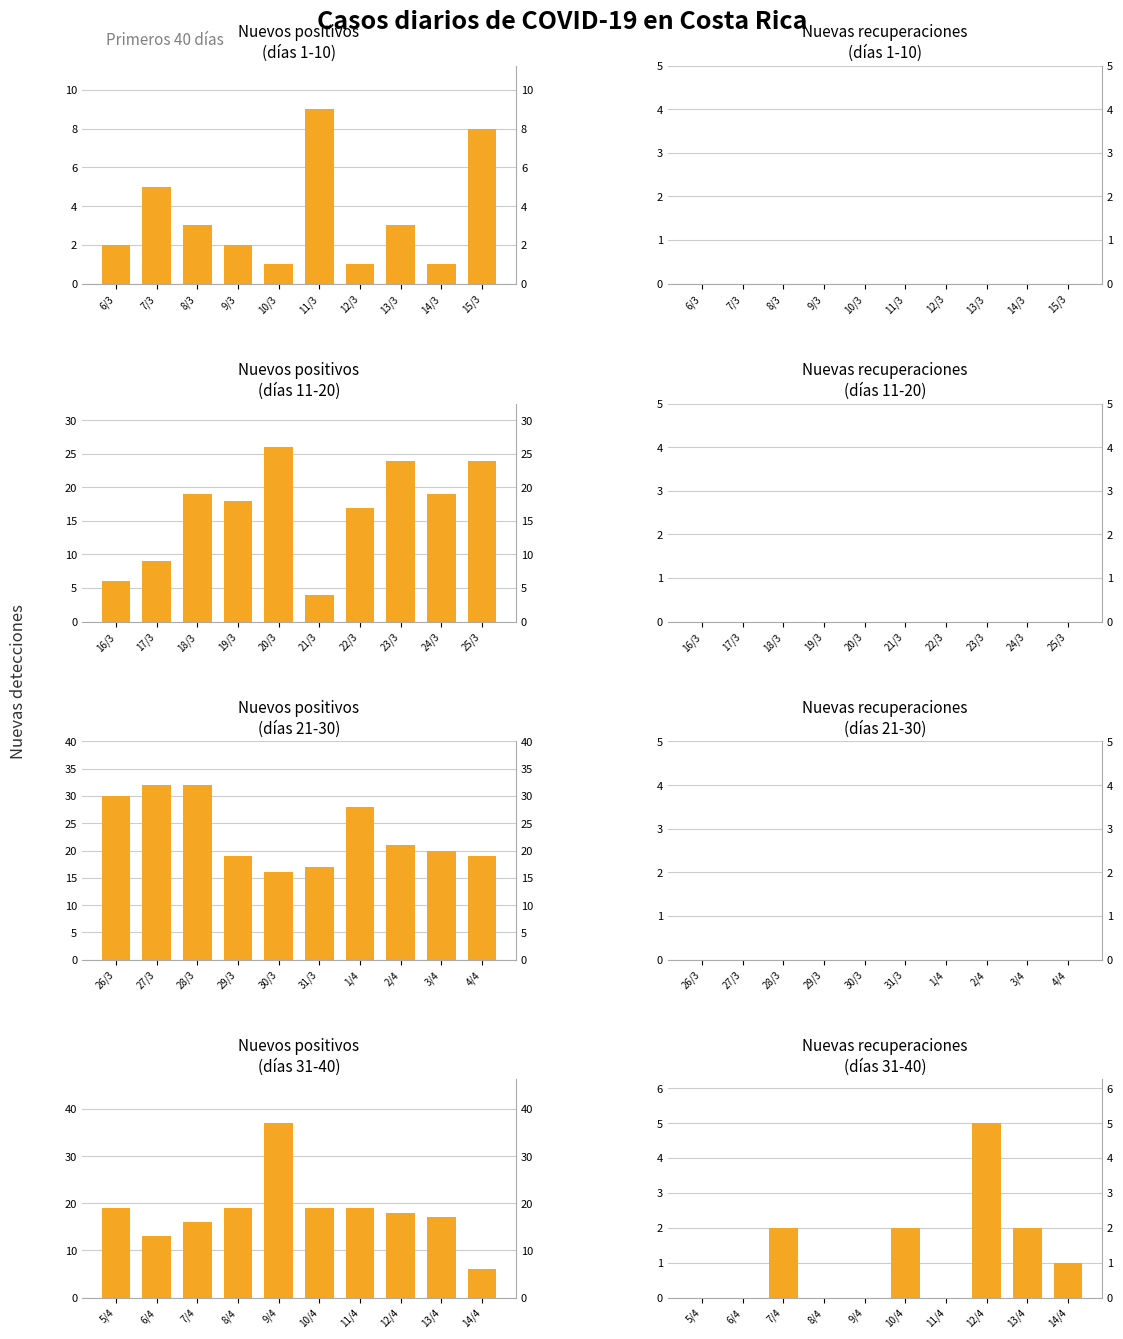

True or false: Nuevos positivos has a value of 9 at 12/4.

False